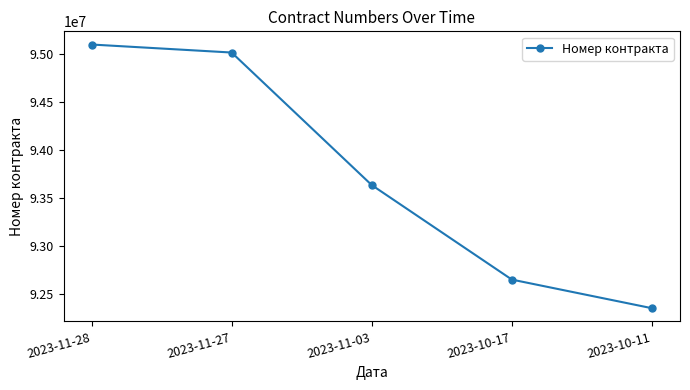

What is the smallest value displayed?

92348551